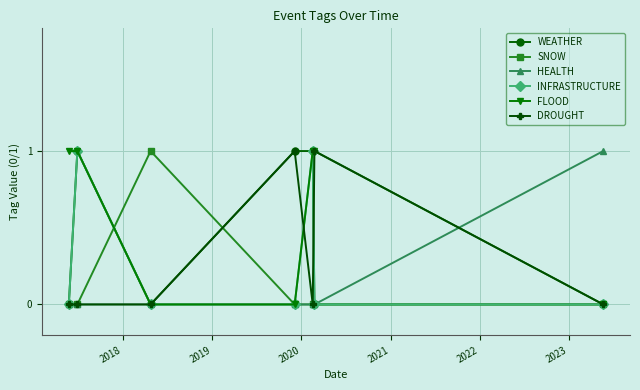

True or false: DROUGHT has more than 0 interior local peaks.

True